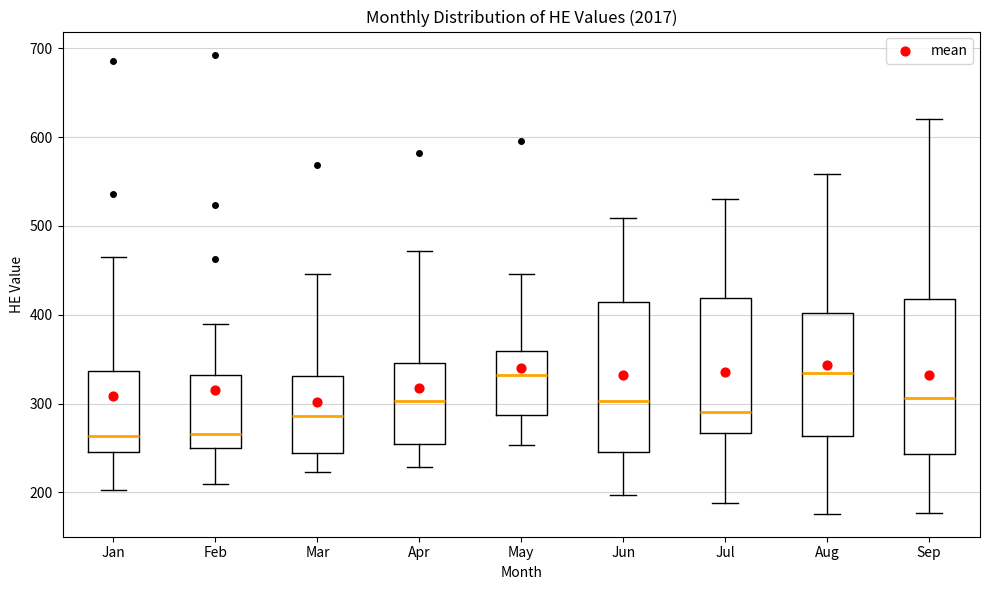

Reading left to right, transcribe this box plot: for each box, give where its median line is, the range the box spans, and where its two whiskers end, as read against the y-axis. The values are not printed on the chart, so give them approximately, as read against the axis.

Jan: median 260, box 250 to 340, whiskers 200 to 470
Feb: median 270, box 250 to 330, whiskers 210 to 390
Mar: median 290, box 240 to 330, whiskers 220 to 450
Apr: median 300, box 260 to 350, whiskers 230 to 470
May: median 330, box 290 to 360, whiskers 250 to 450
Jun: median 300, box 250 to 410, whiskers 200 to 510
Jul: median 290, box 270 to 420, whiskers 190 to 530
Aug: median 330, box 260 to 400, whiskers 180 to 560
Sep: median 310, box 240 to 420, whiskers 180 to 620